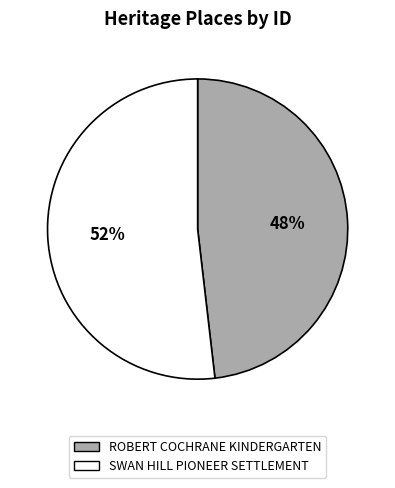

Combined, do ROBERT COCHRANE KINDERGARTEN and SWAN HILL PIONEER SETTLEMENT account for over 50%?

Yes